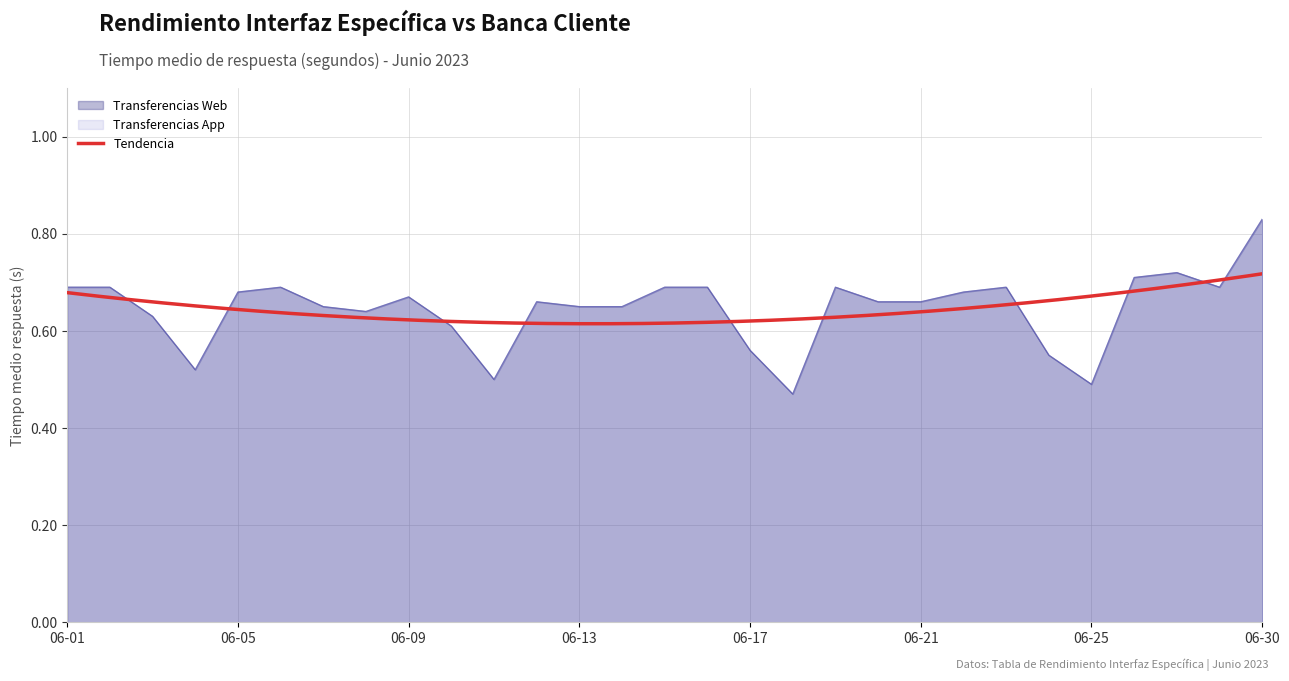

Which series changed the most between 2023-06-14 and 2023-06-26?

Transferencias Web